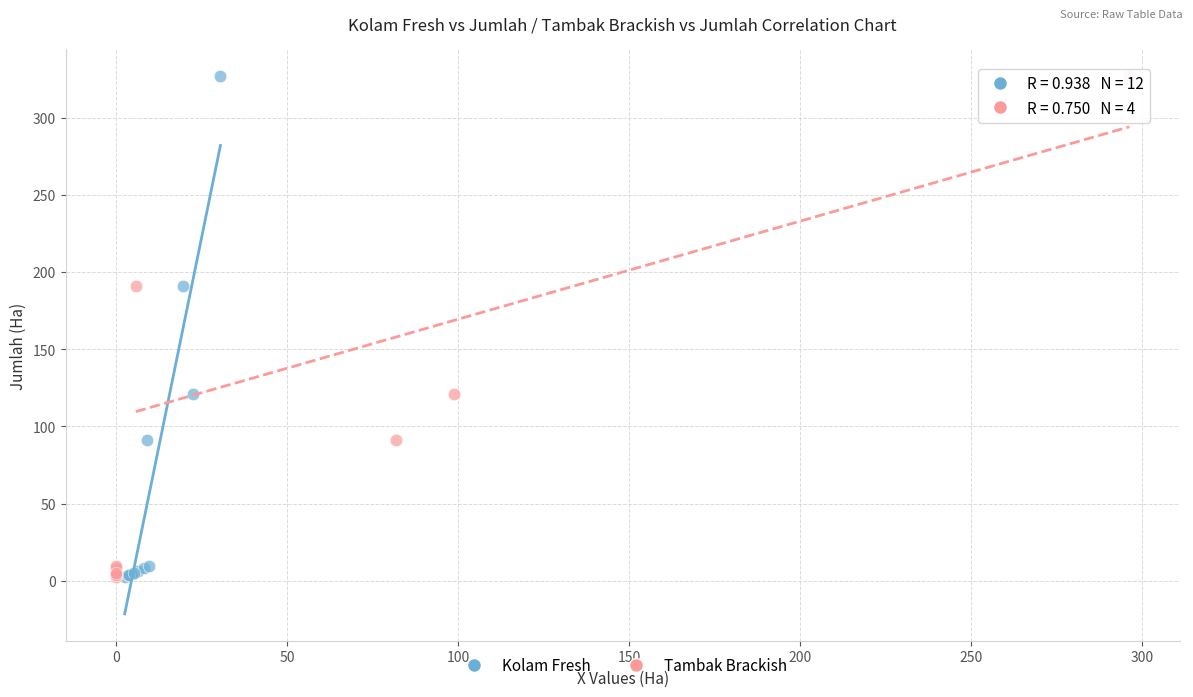

What are all the series names shown in the legend?

Kolam Fresh, Tambak Brackish